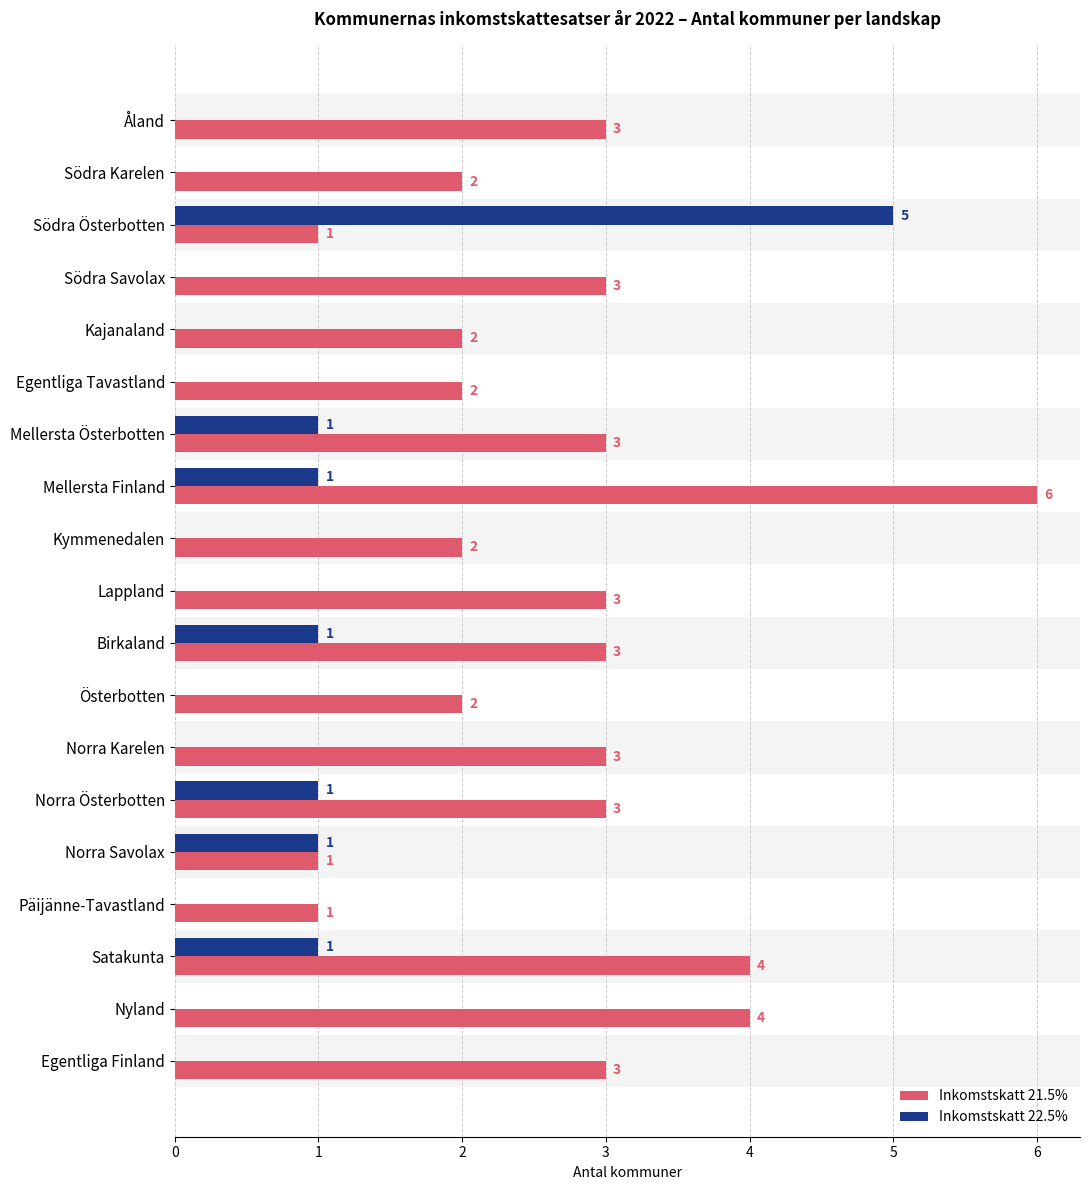

What is the maximum value for Inkomstskatt 22.5%?

5